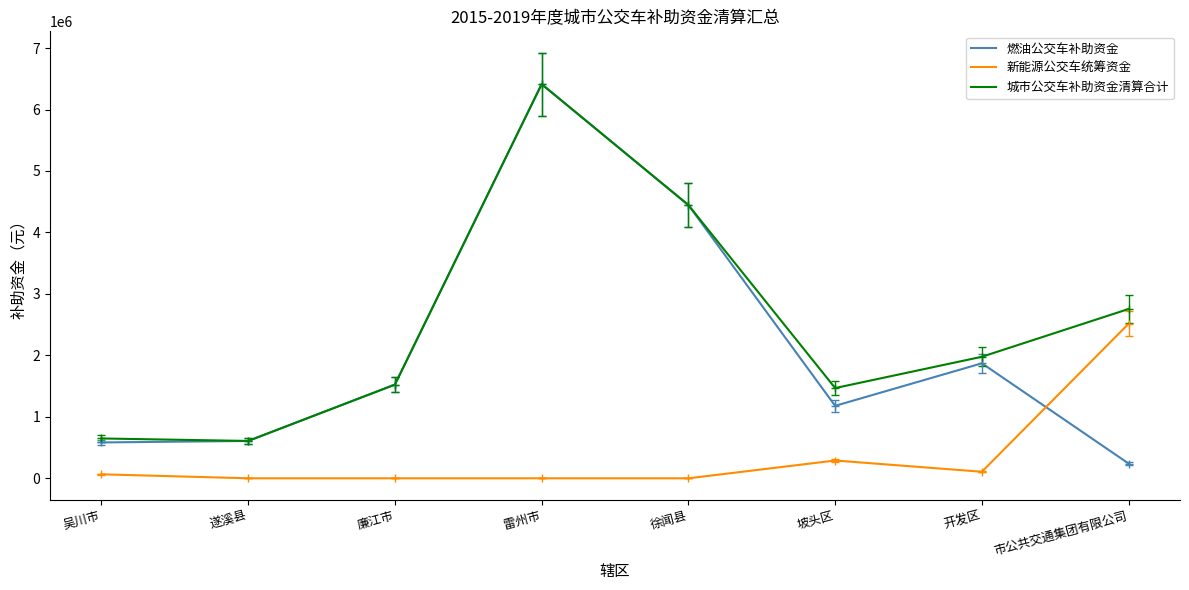

What is the difference between the maximum and minimum values in the 城市公交车补助资金清算合计 series?

5805331